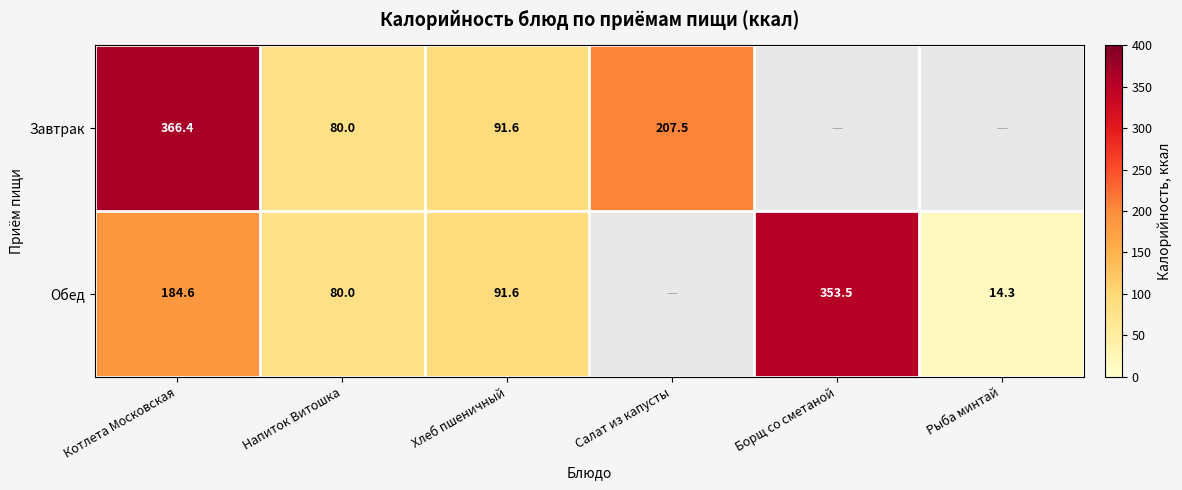

Which label corresponds to the smallest value in the chart?

Рыба минтай